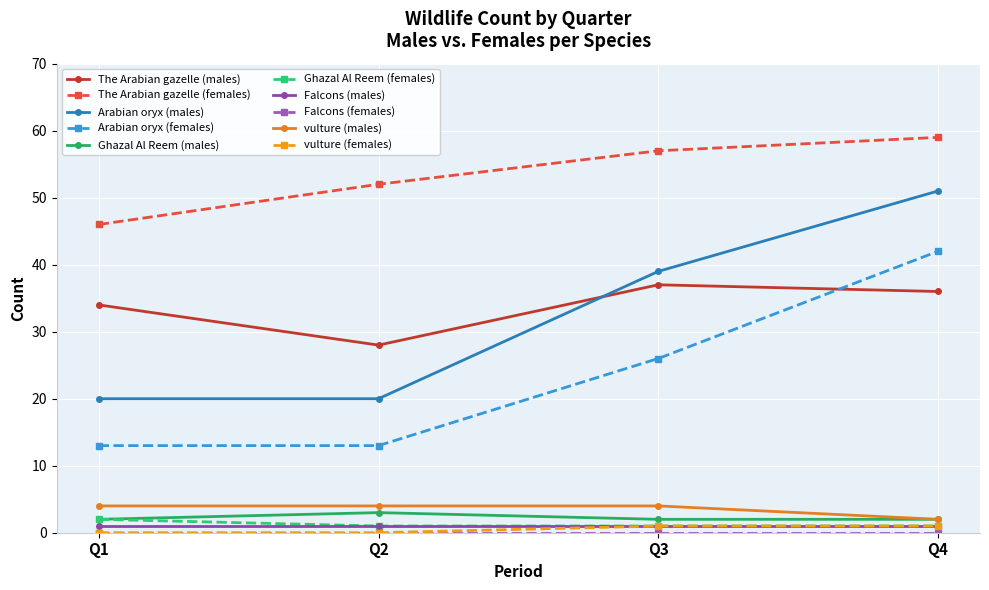

Between Q2 and Q3, which series saw the biggest shift?

Arabian oryx (males)